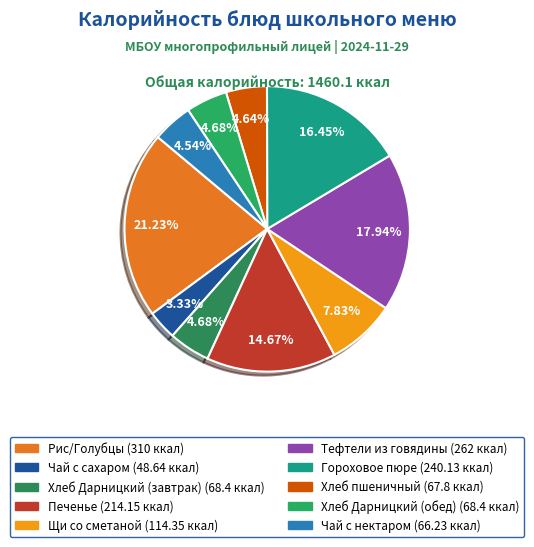

To the nearest percent, what percentage of the pie is Чай с сахаром?

3%